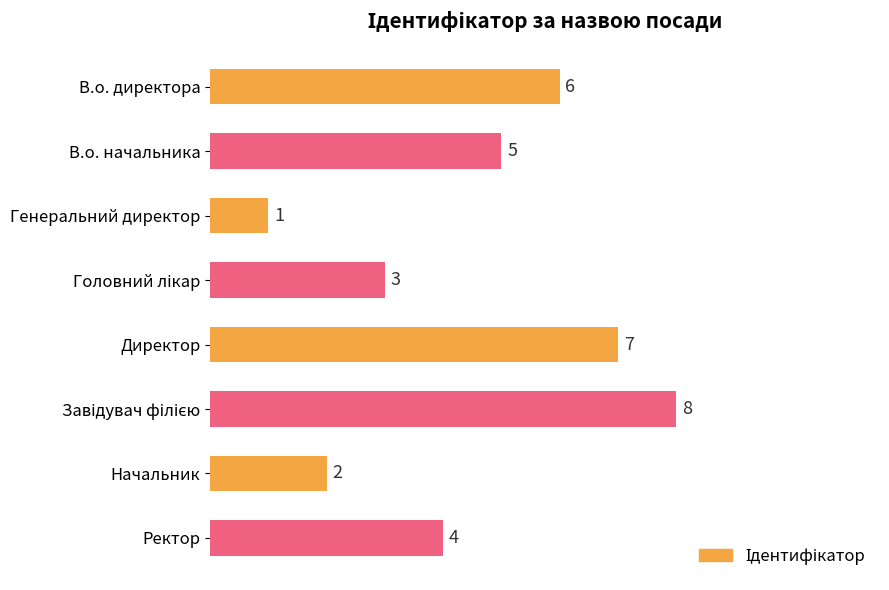

What is the difference between the maximum and minimum values?

7